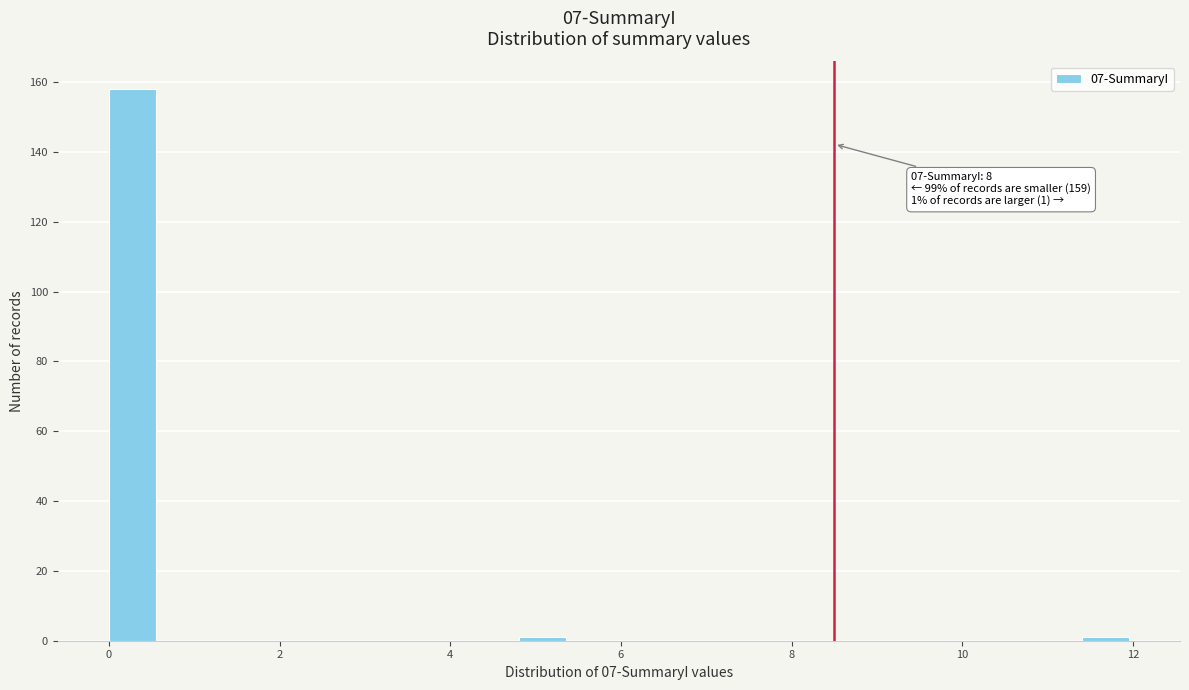

Read against the x-axis, roughly where is the centre of the tallest bar?

0.2